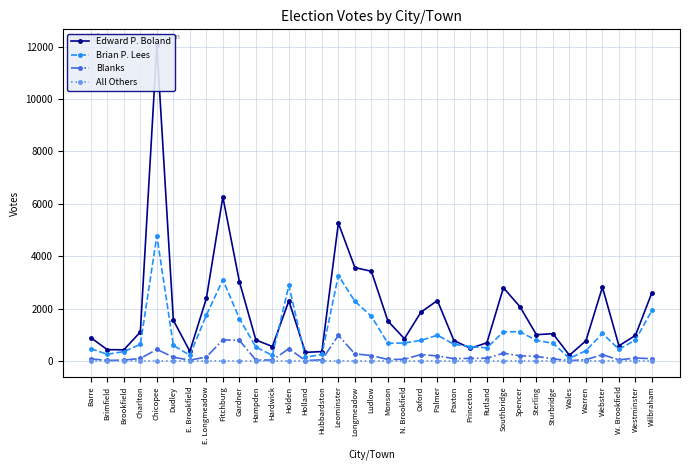

Which category has the highest value in the Edward P. Boland series?

Chicopee